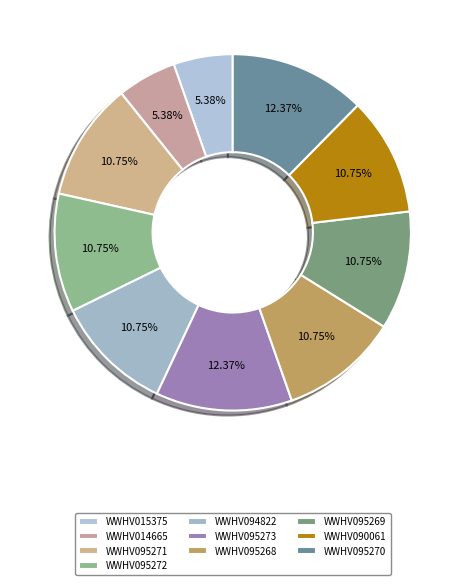

True or false: WWHV094822 accounts for 11% of the total.

True